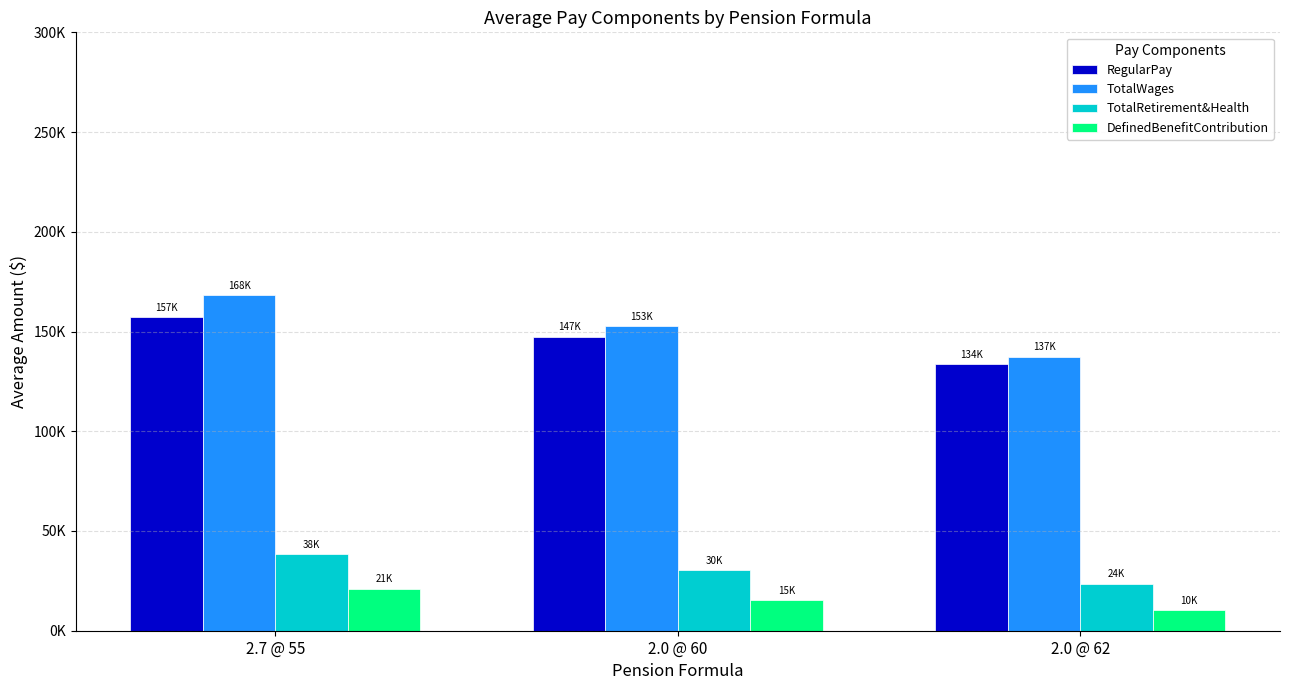

Is the value of TotalWages at 2.7 @ 55 greater than the value of RegularPay at 2.0 @ 60?

Yes